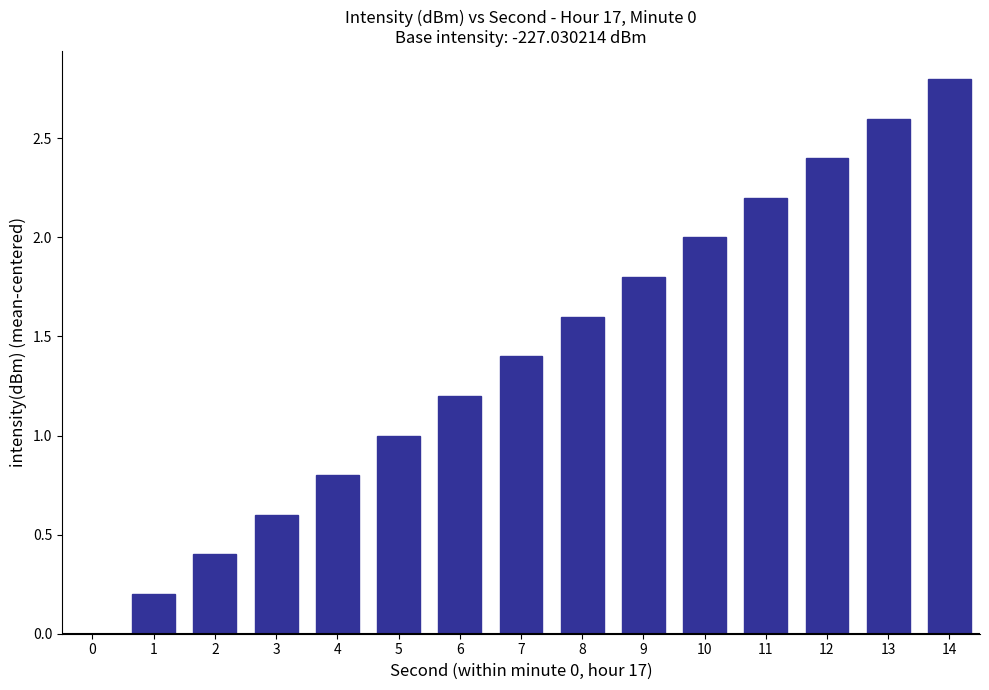

What is the change in value from 12 to 13?

+0.2